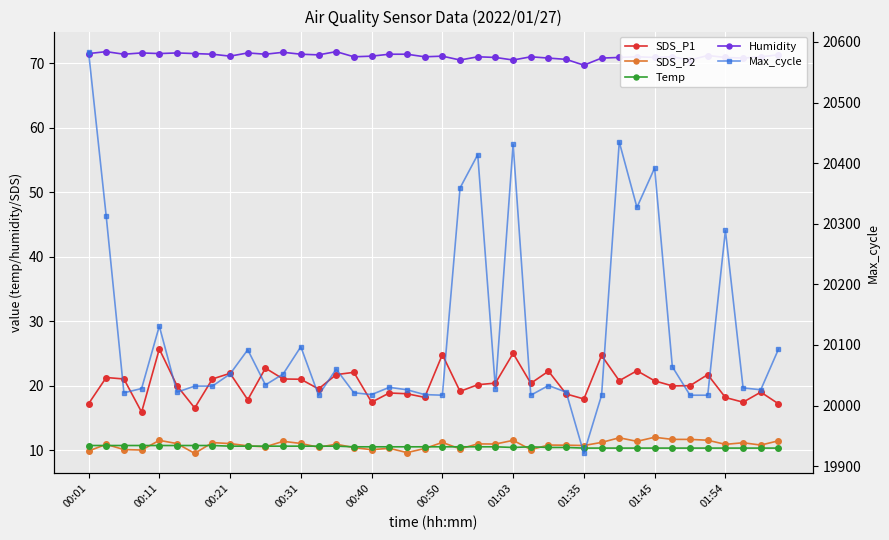

How many data points in SDS_P1 are less than 20?

19